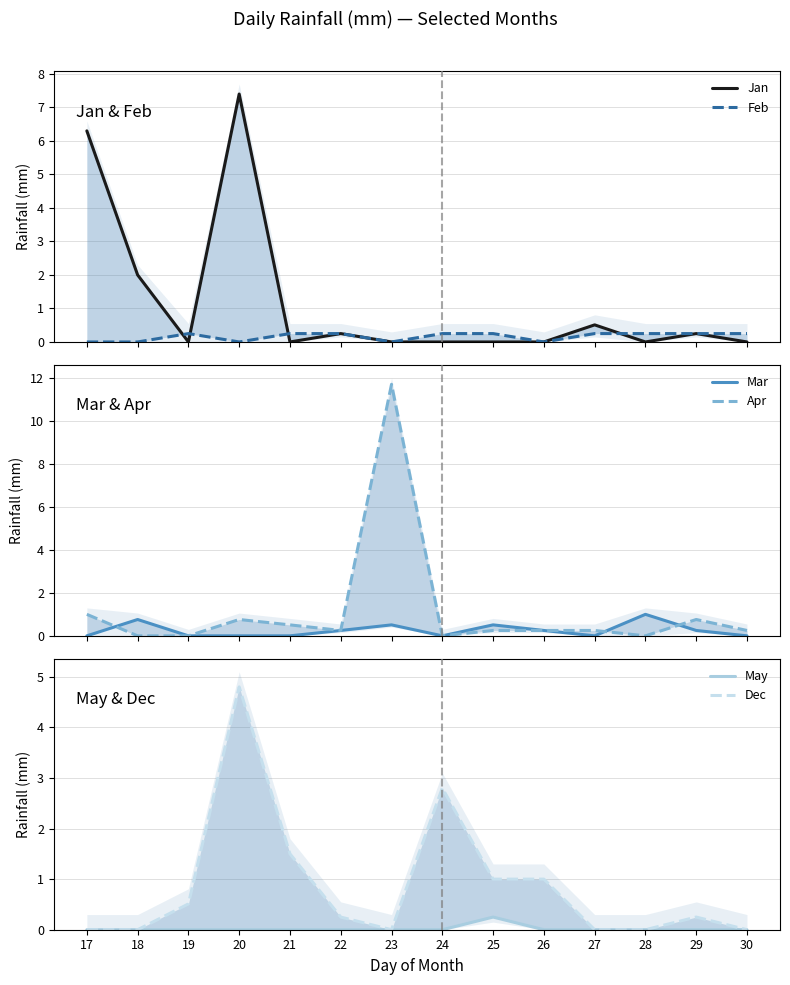

What is the sum of all Apr values?

16.0